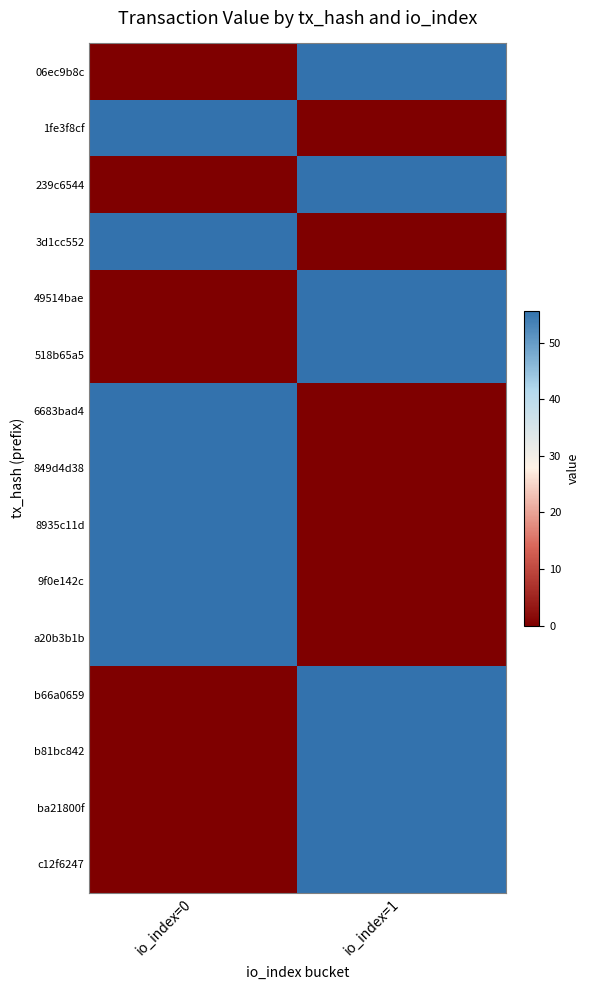

What is the greatest value displayed?

55.7